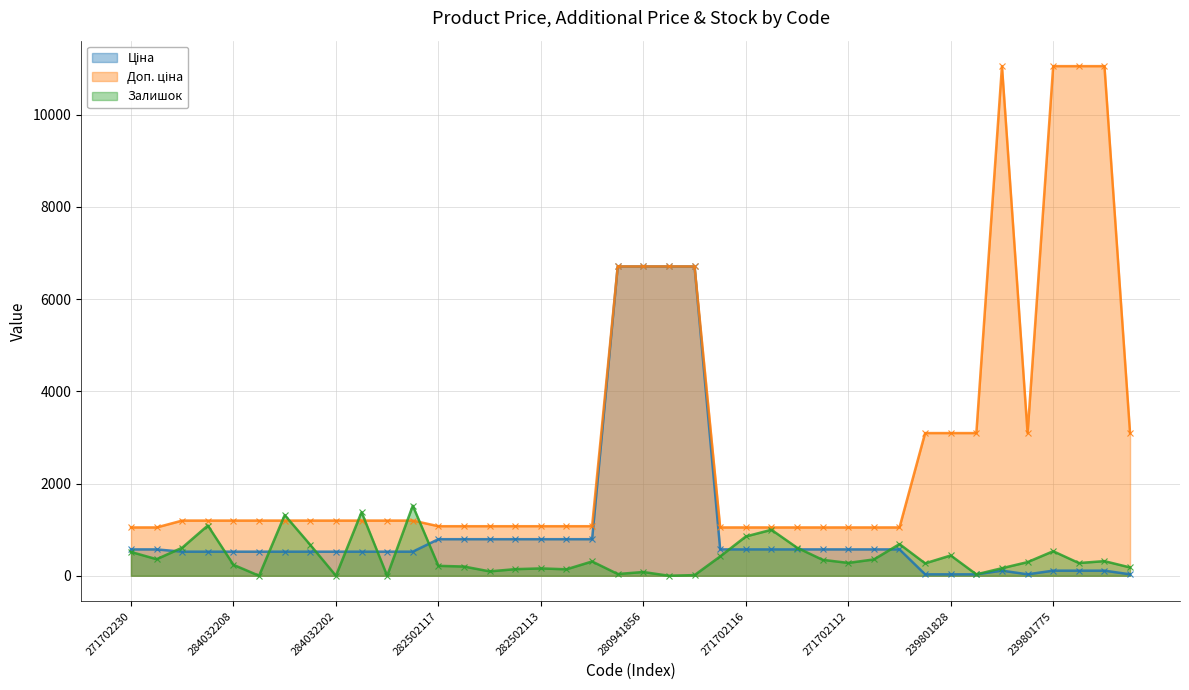

True or false: Залишок has a value of 279.0 at 271702112.

True